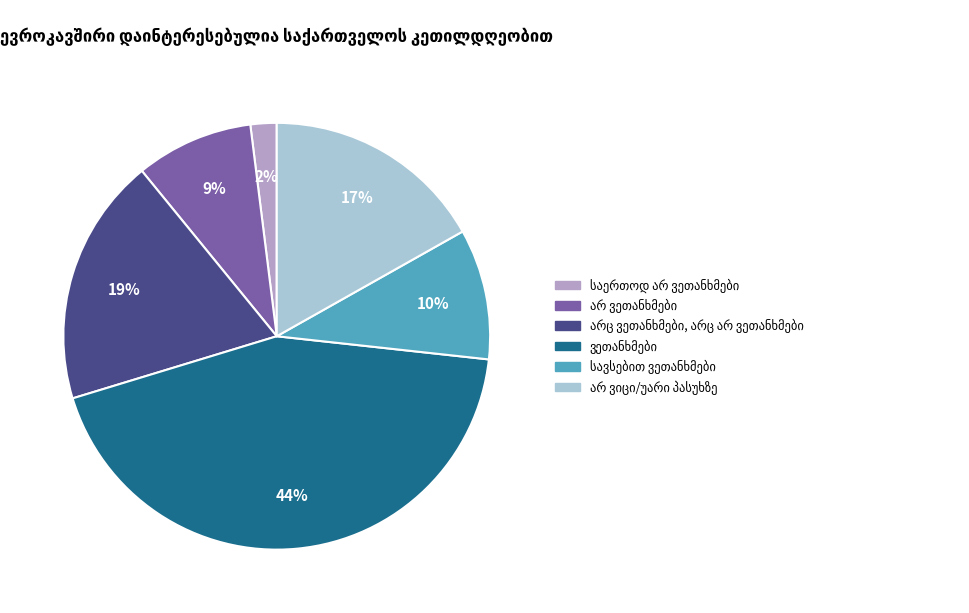

How many segments does this pie chart have?

6